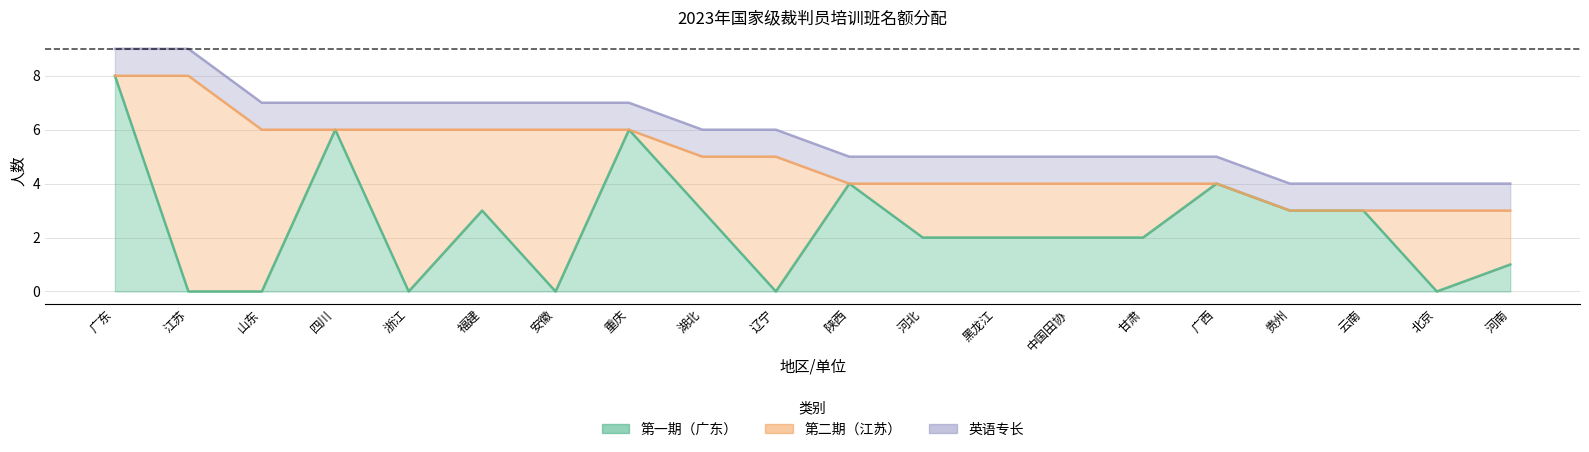

List the labels in order of 第二期（江苏） value, largest first.

江苏, 山东, 浙江, 安徽, 辽宁, 福建, 北京, 湖北, 河北, 黑龙江, 中国田协, 甘肃, 河南, 广东, 四川, 重庆, 陕西, 广西, 贵州, 云南